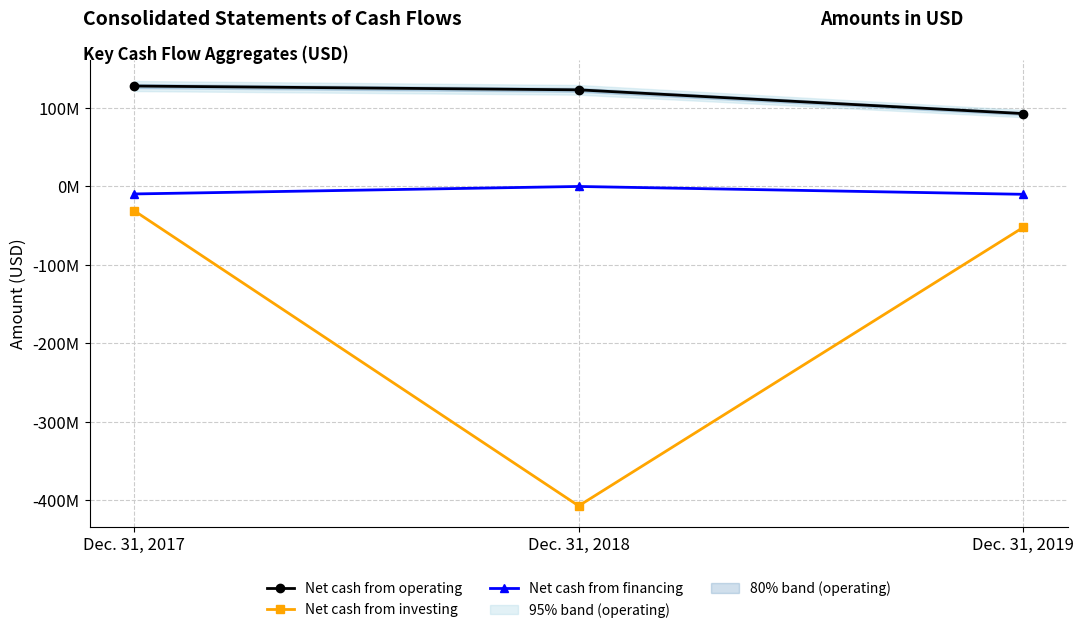

List the series in order of their overall mean, lowest first.

Net cash from investing, Net cash from financing, Net cash from operating